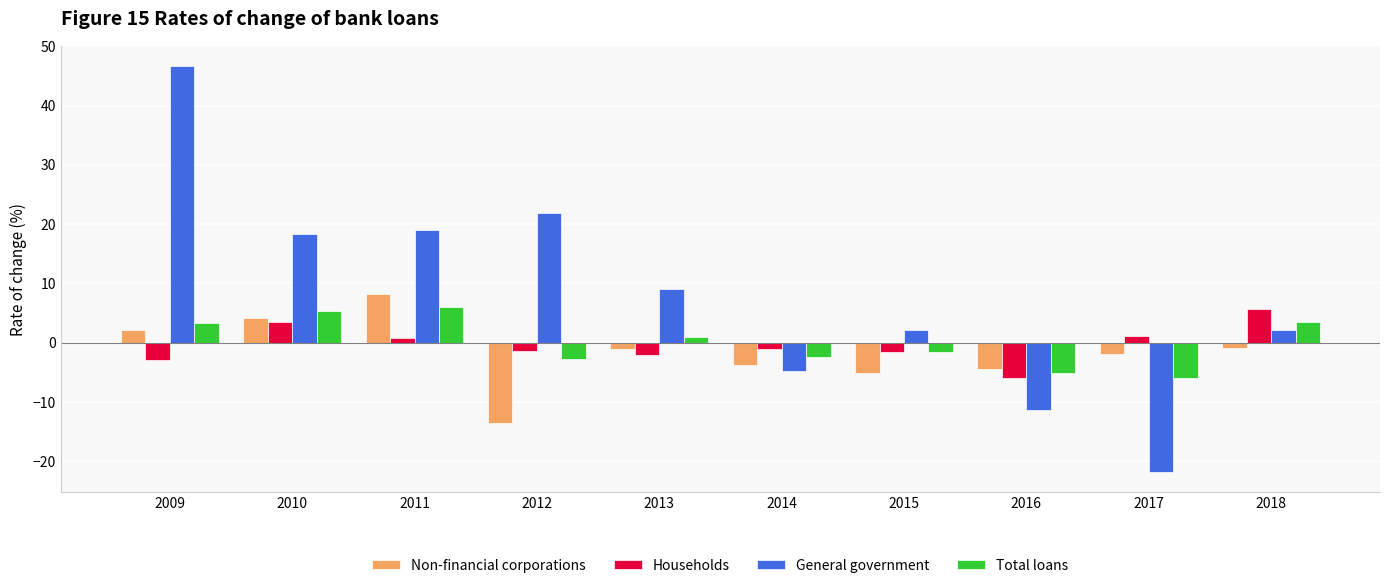

What are all the series names shown in the legend?

Non-financial corporations, Households, General government, Total loans